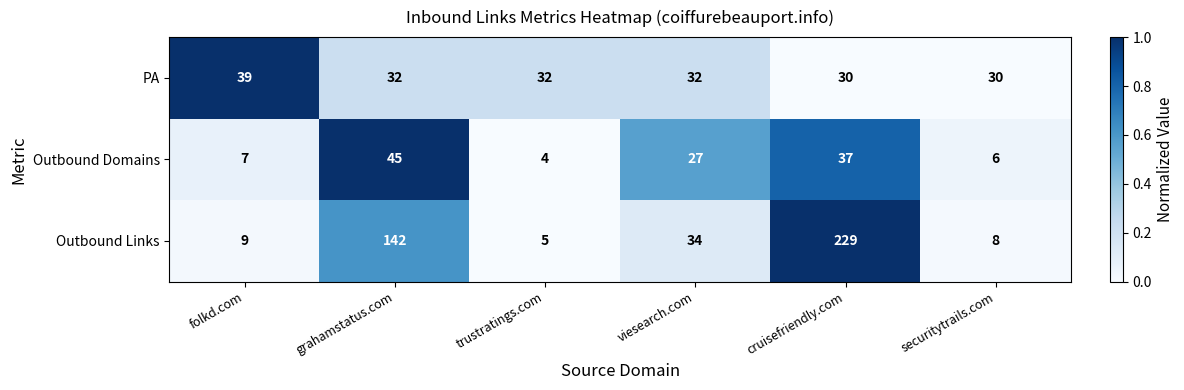

What is the difference between the highest and lowest values at securitytrails.com?

24